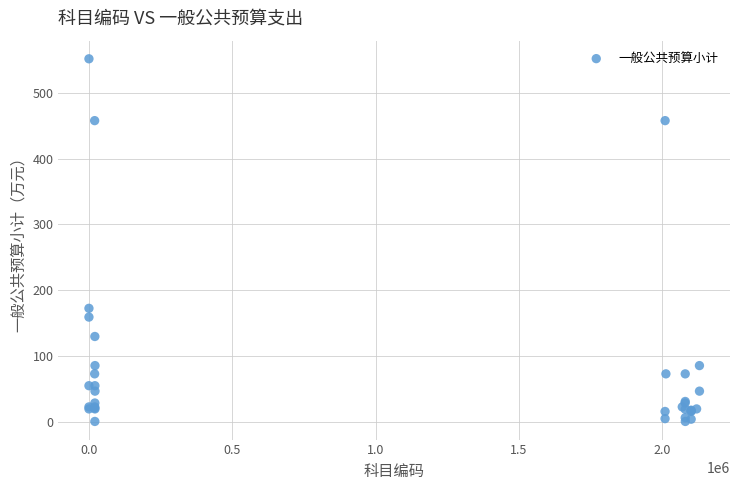

What Y value in the scatter plot is closest to 276?

172.6